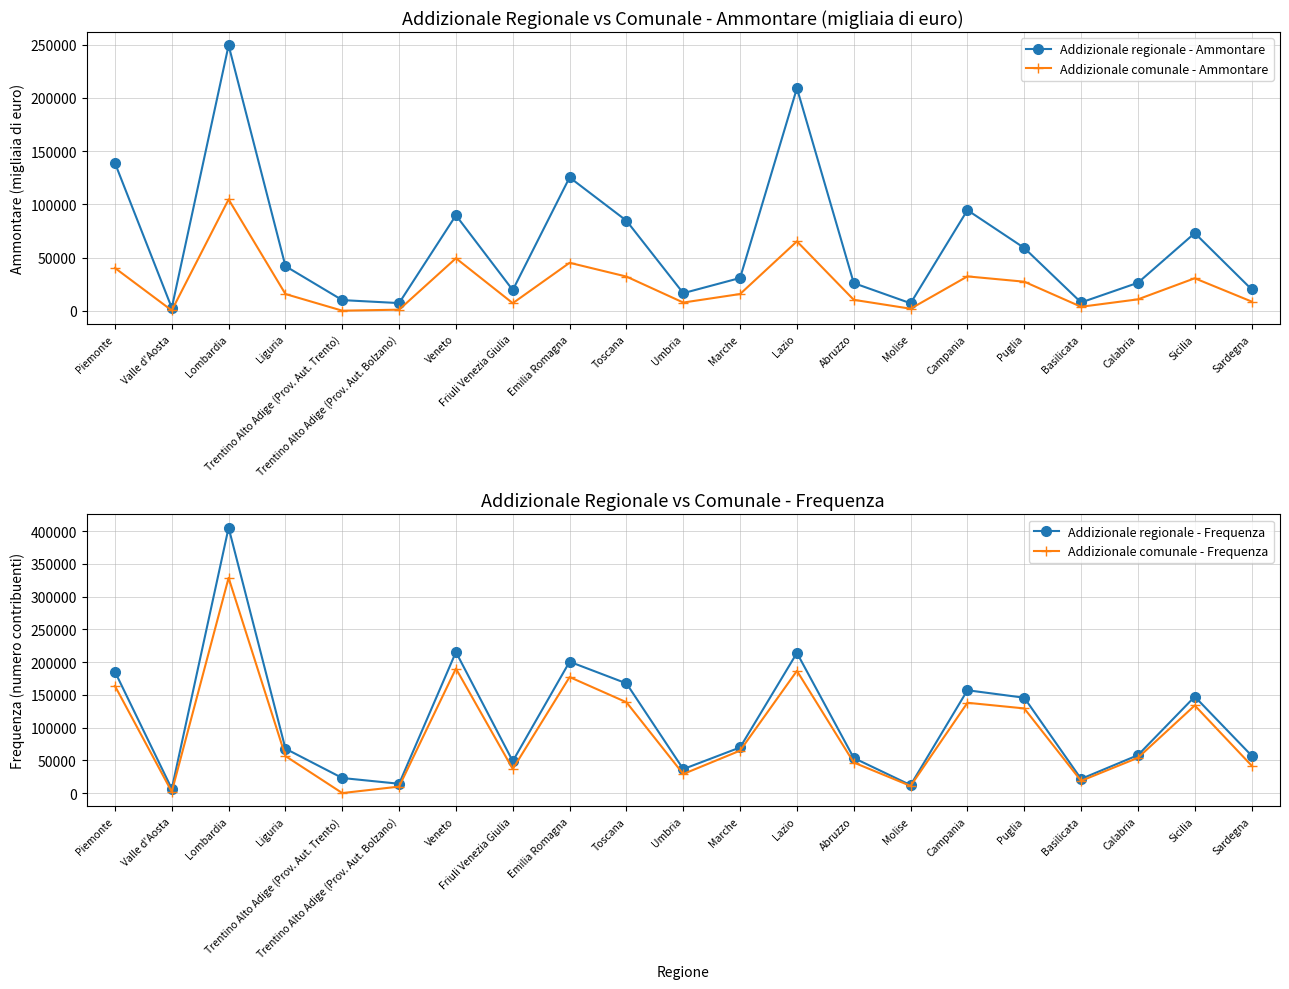

Reading right to left, extract all data points from this chart.

Addizionale regionale - Ammontare: 20147	72928	26288	7788	58982	94526	7029	25994	209055	30792	16523	84606	125260	19431	89658	7197	10006	41904	249380	2703	138811
Addizionale comunale - Ammontare: 8662	30515	10721	3738	27298	32278	1913	10273	65185	15721	7707	32114	45063	7107	49313	1017	63	15710	104616	296	40171
Addizionale regionale - Frequenza: 57455	147478	58131	21884	145835	157259	12398	53834	214204	69932	36840	167725	200805	48973	215568	14474	23249	68051	405469	6703	185558
Addizionale comunale - Frequenza: 42225	134034	54126	18911	129502	138126	11136	46899	186854	65068	29362	138938	177365	36987	190364	10145	267	56770	328883	2231	163817